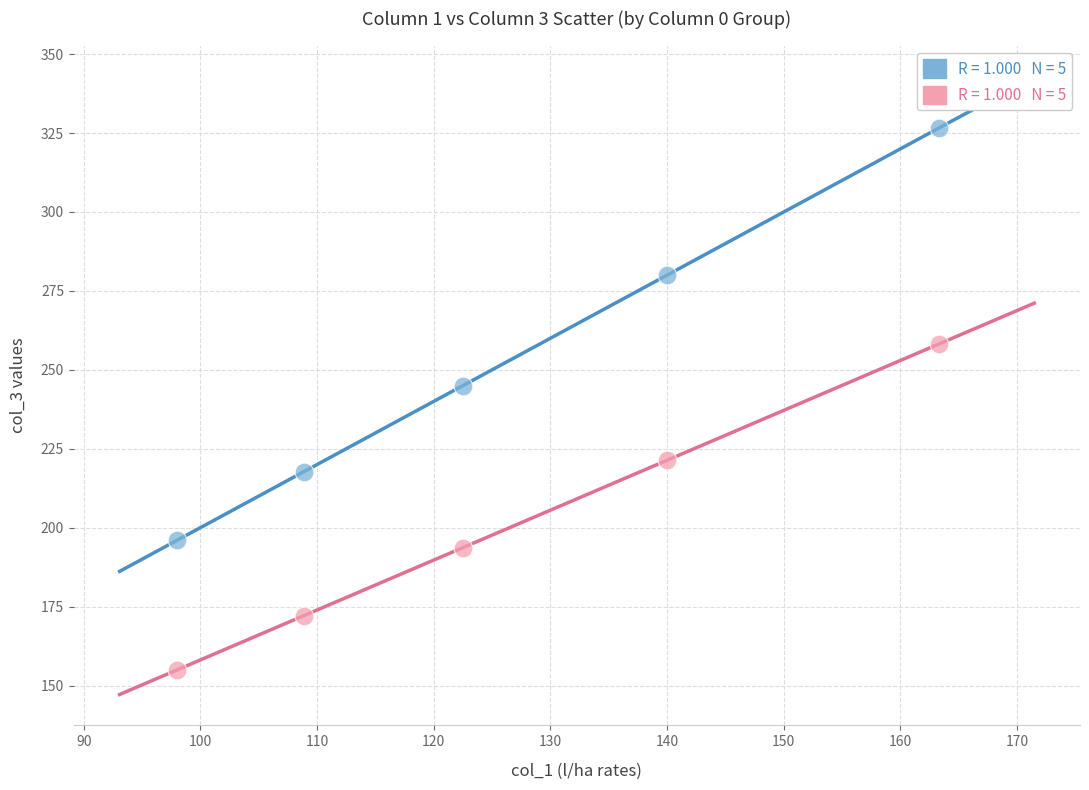

Across all data points, what is the average Y value?

226.5